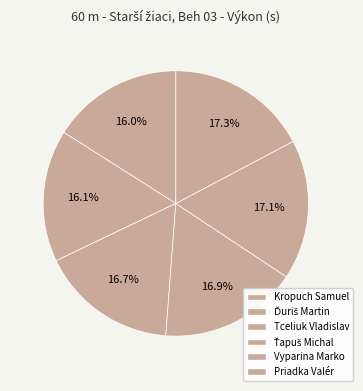

Count the number of slices in the pie.

6